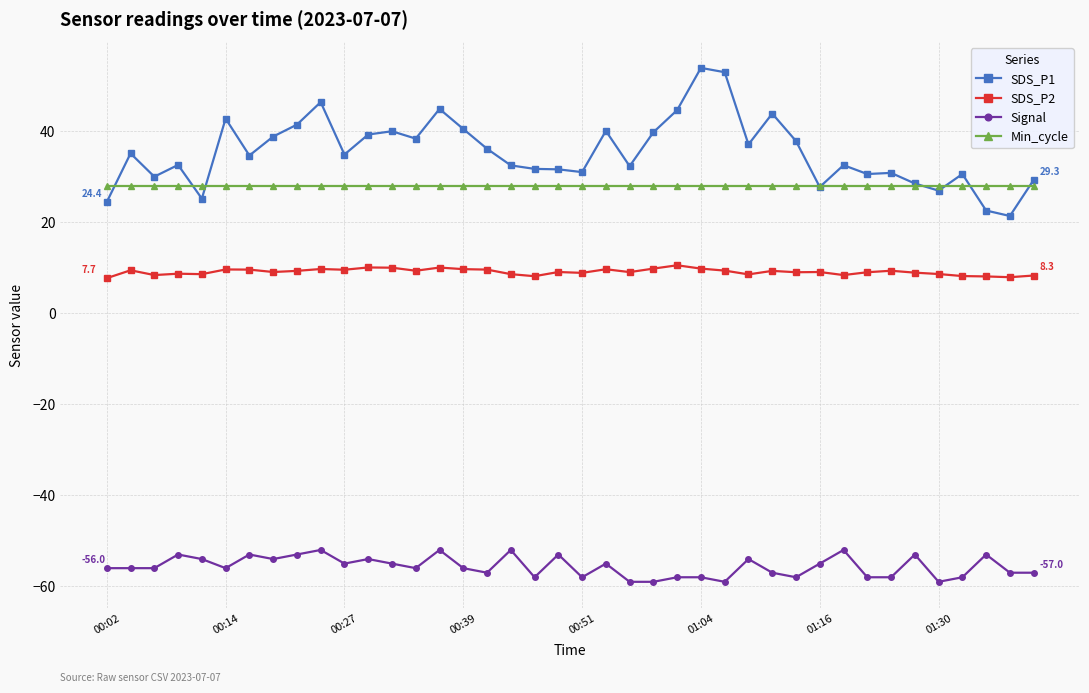

List the series in order of their peak value, lowest first.

Signal, SDS_P2, Min_cycle, SDS_P1